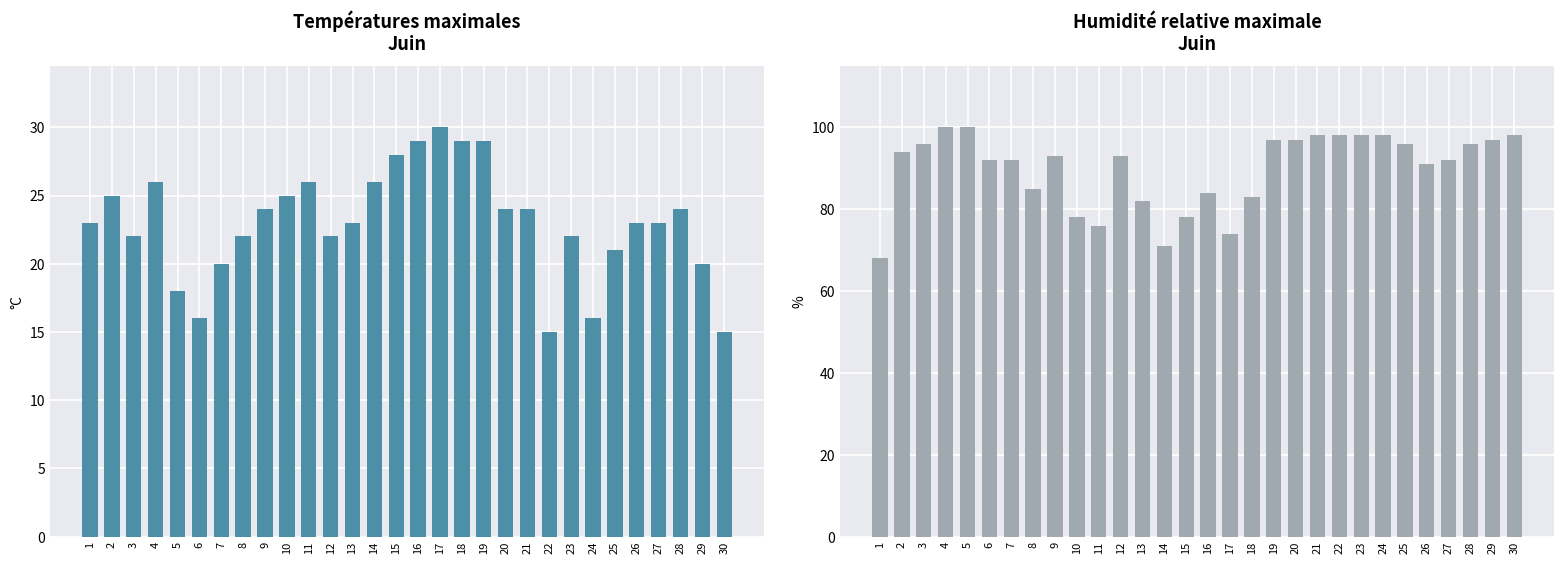

Rank the series by their average value, from lowest to highest.

Temp max (°C), Humidity max (%)